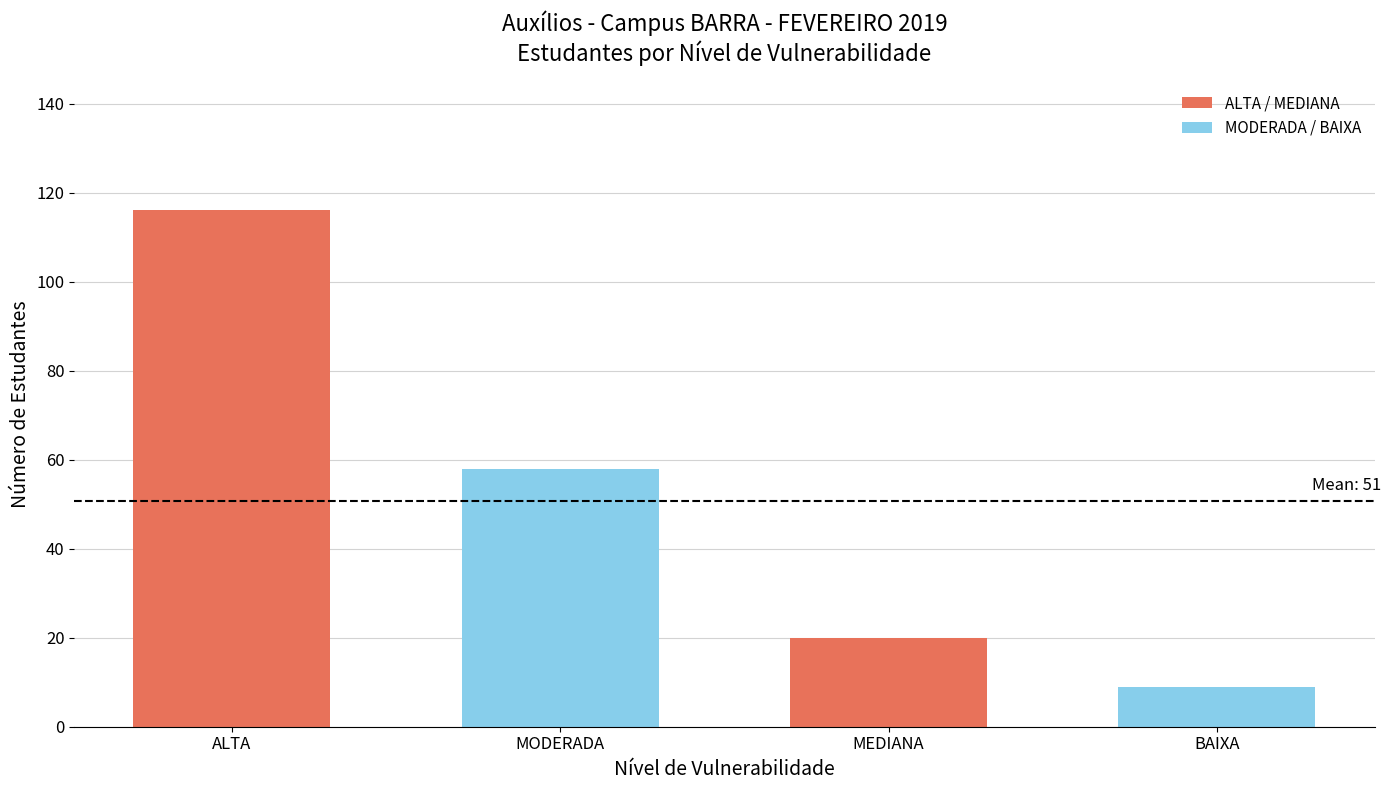

What is the ratio of the value at ALTA to the value at MODERADA?

2.0